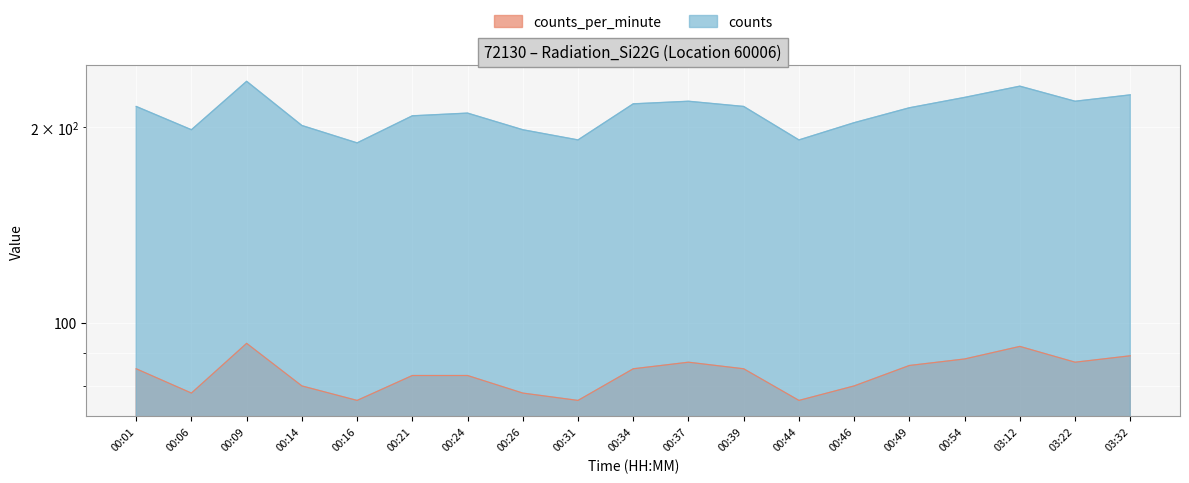

Count the number of categories in the chart.

19